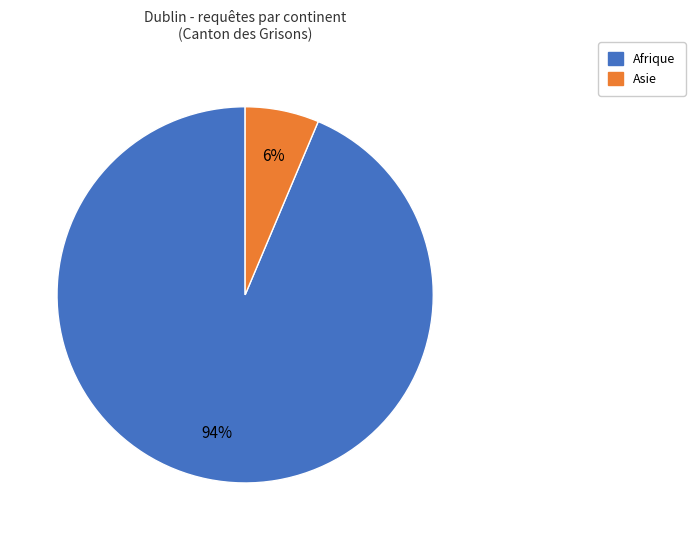

To the nearest percent, what is the average slice percentage?

50%